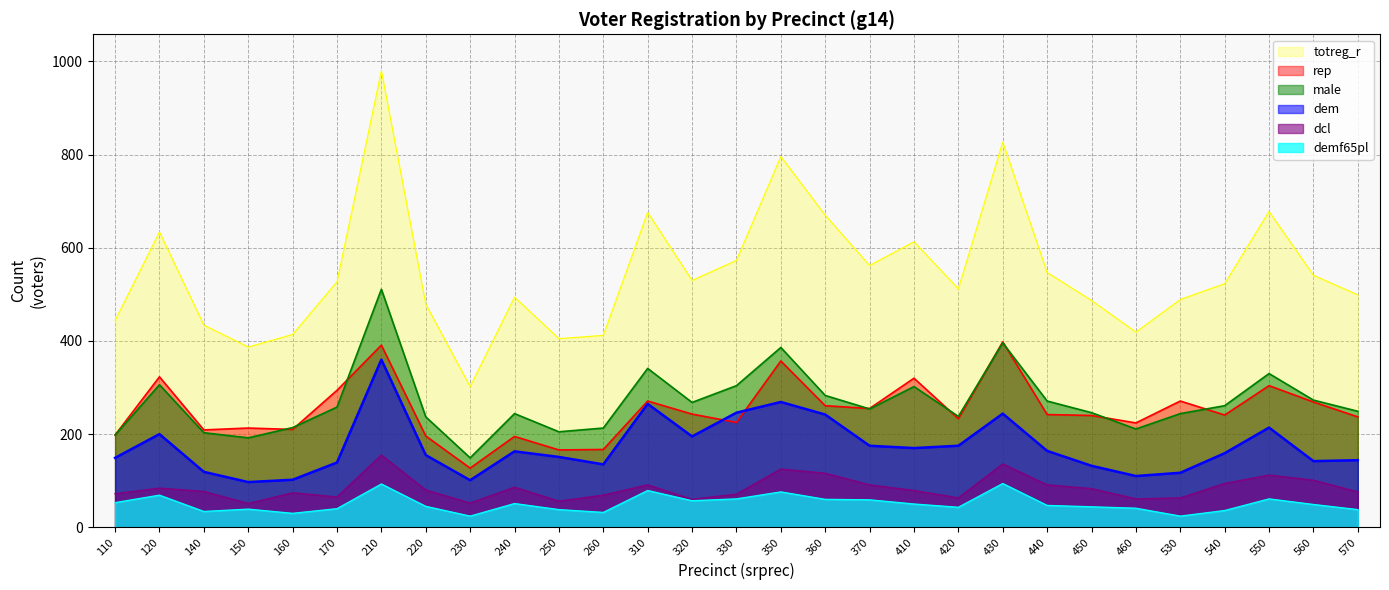

At which category is the sum across all series the highest?

210